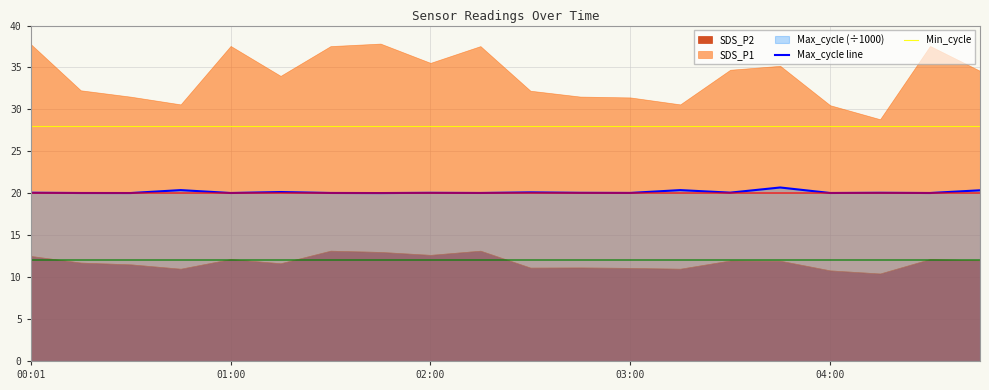

True or false: Min_cycle and Max_cycle line cross at least once.

False